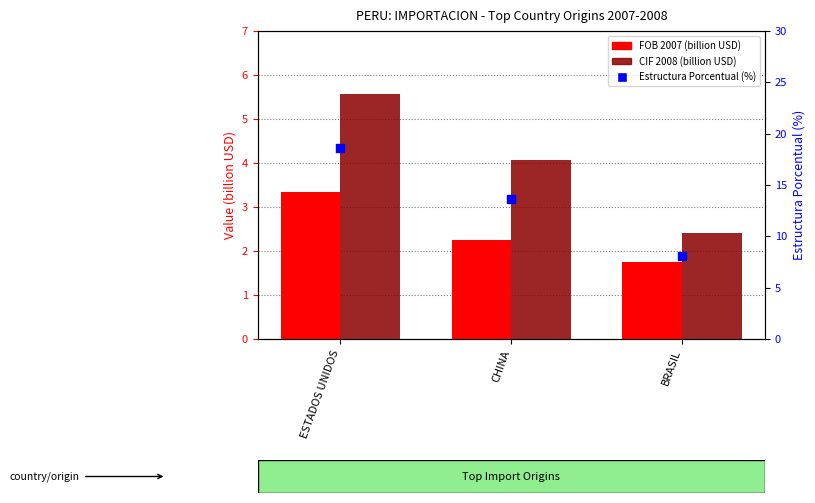

Is the value of Estructura Porcentual (%) at CHINA greater than the value of FOB 2007 (billion USD) at ESTADOS UNIDOS?

Yes